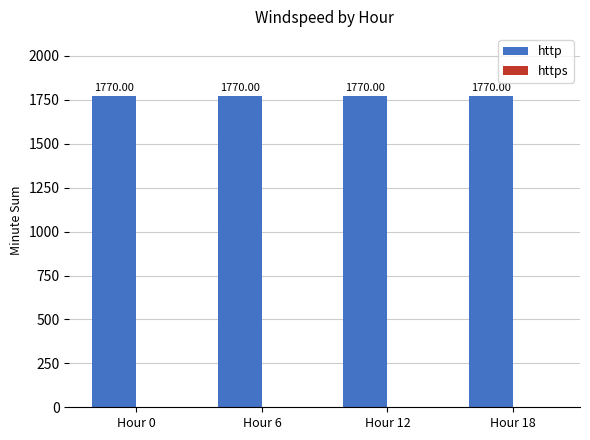

Is it true that http equals 1770 at Hour 6?

True